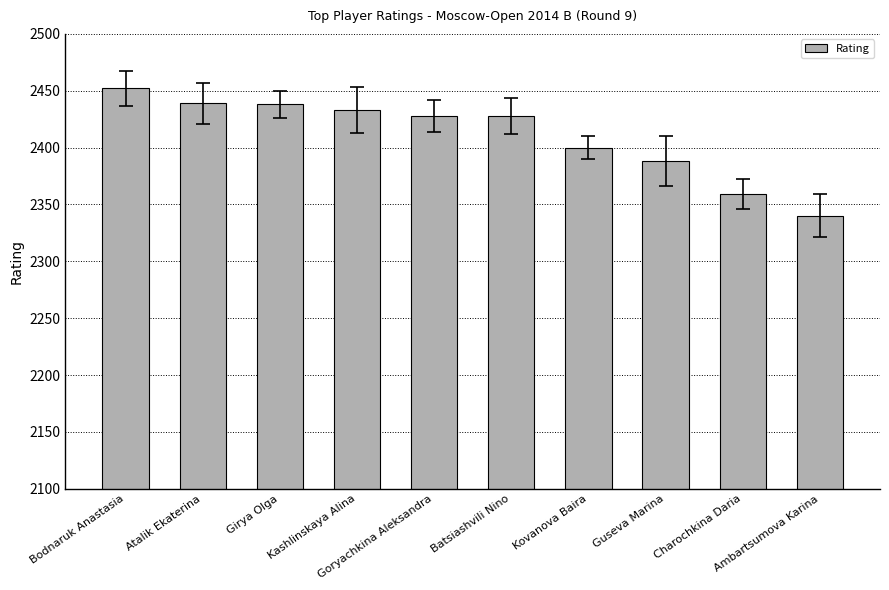

What is the smallest value displayed?

2340